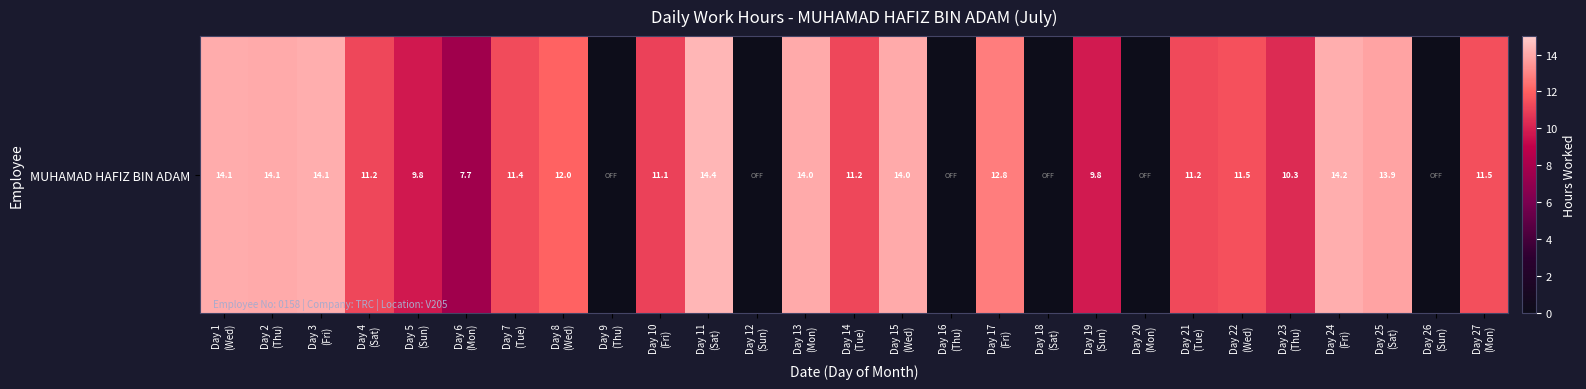

How many data points does each series have?

27